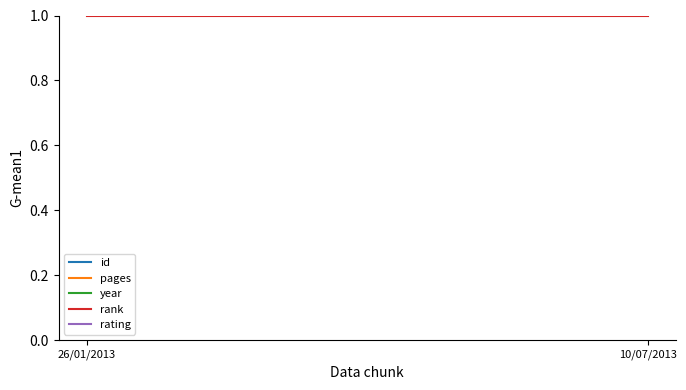

Reading left to right, transcribe all the data shown in this chart.

id: 759	793
pages: 52	47
year: 2009	2012
rank: 1	1
rating: 9	9